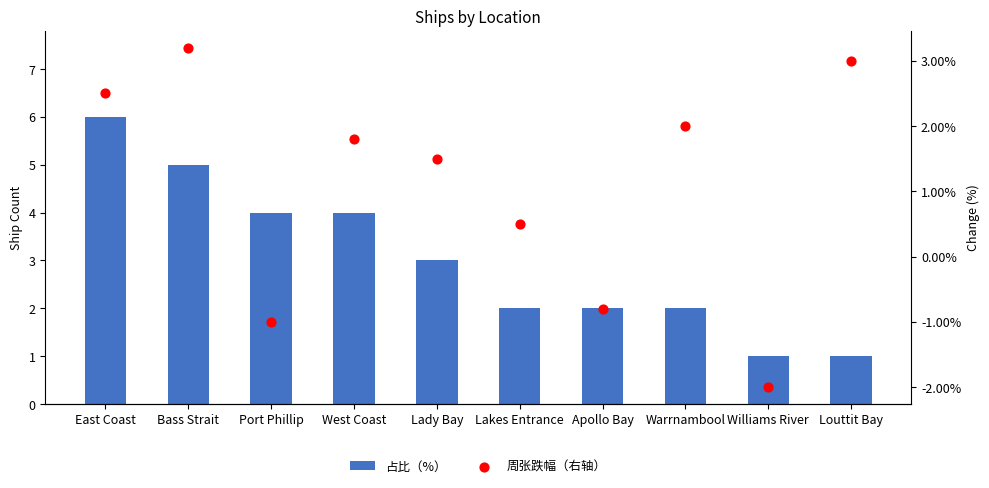

What are all the series names shown in the legend?

占比（%）, 周张跌幅（右轴）